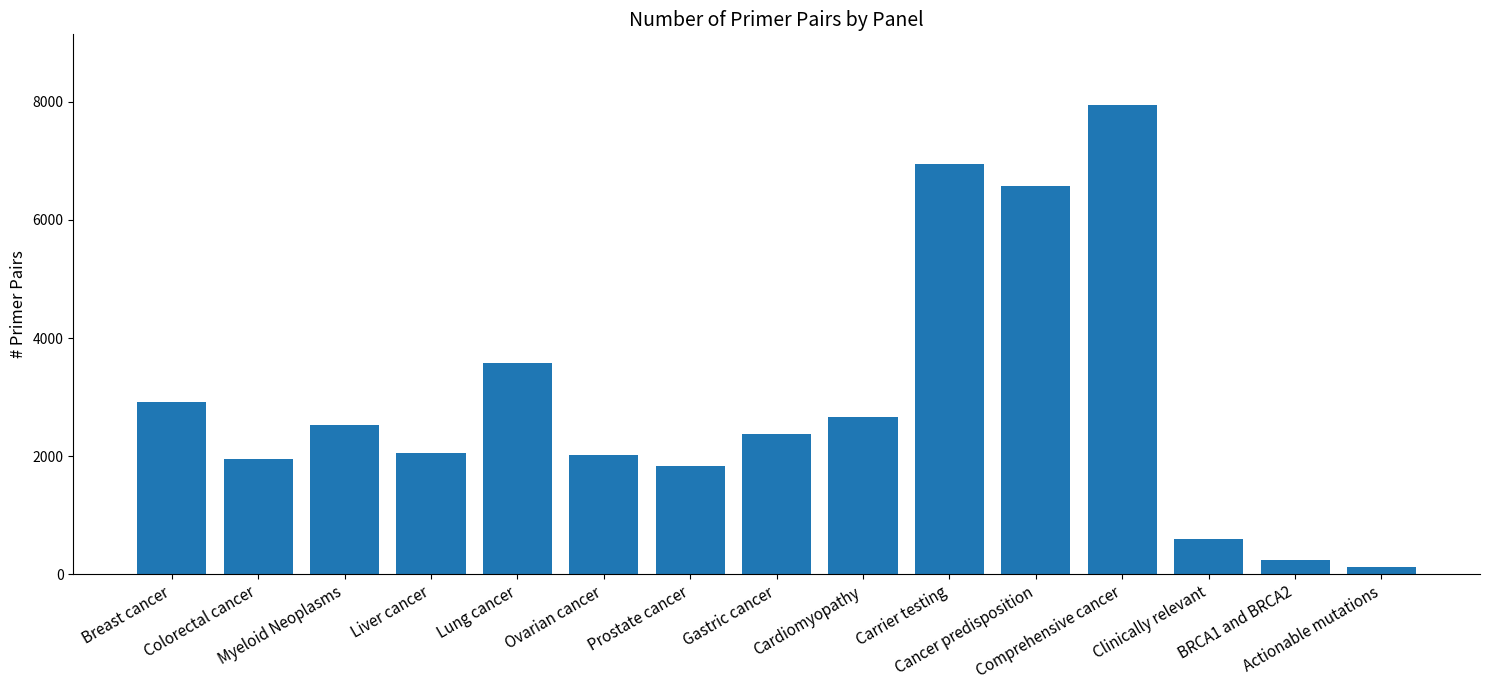

What is the value of the 4th bar from the left?

2052